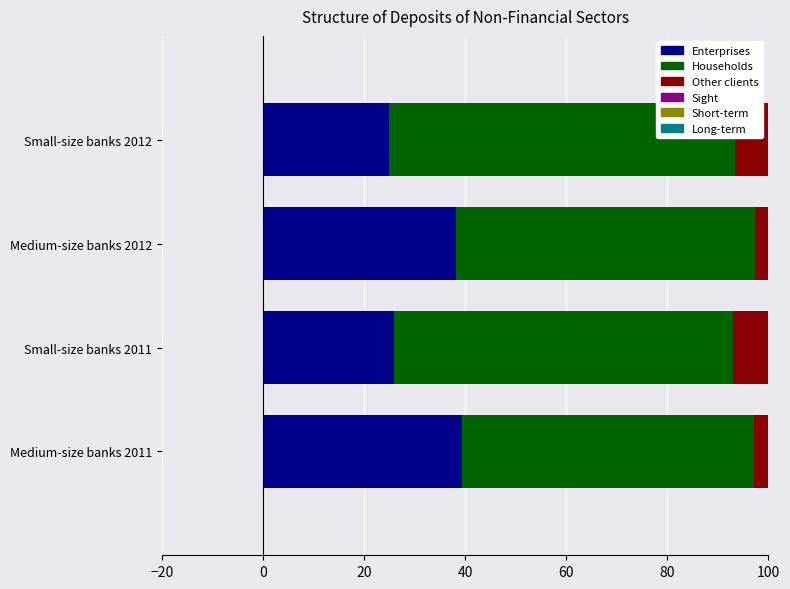

True or false: Long-term has a value of 8.1 at 20.

False